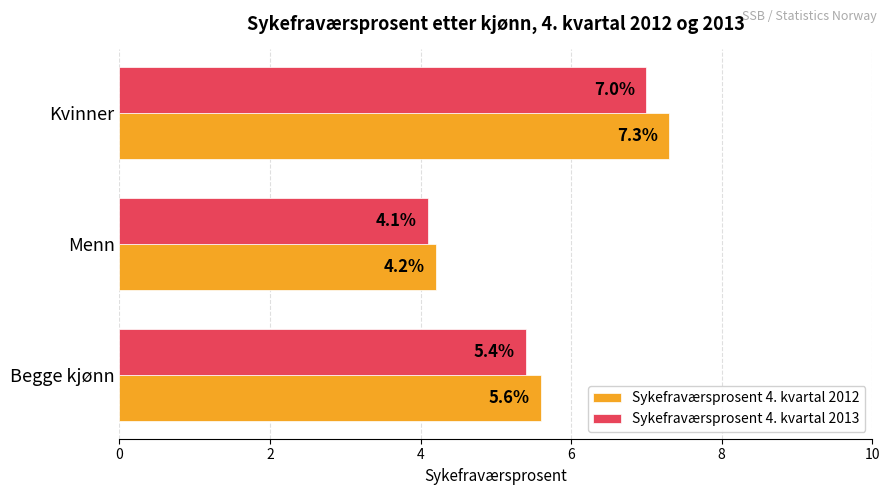

What is the lowest value of the Sykefraværsprosent 4. kvartal 2012 series?

4.2